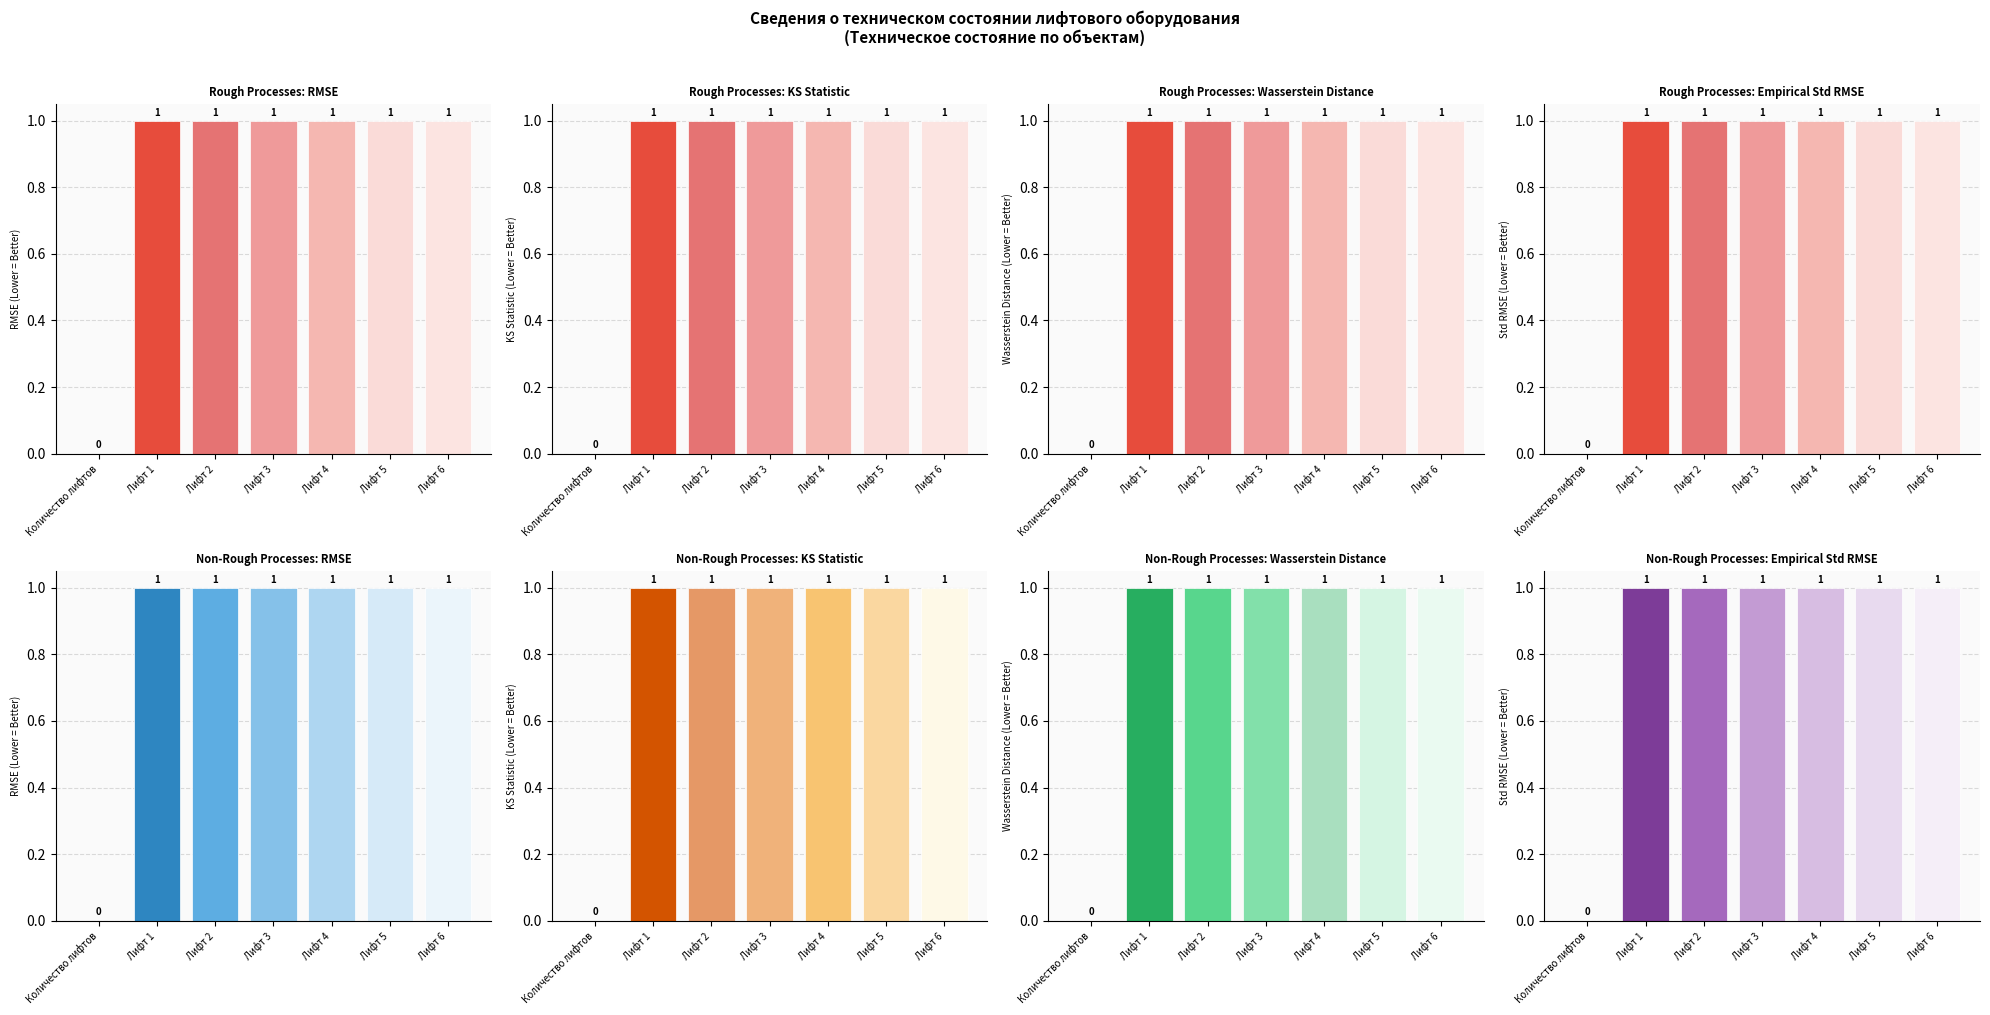

Reading right to left, extract all data points from this chart.

1	1	1	1	1	1	0